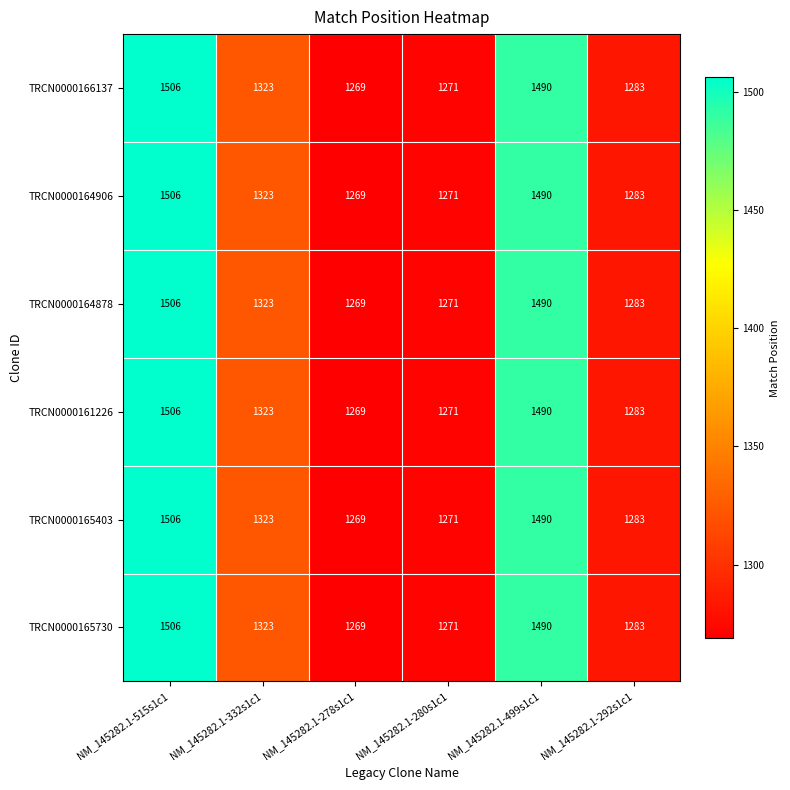

What is the difference between the TRCN0000165730 values at NM_145282.1-499s1c1 and NM_145282.1-292s1c1?

207